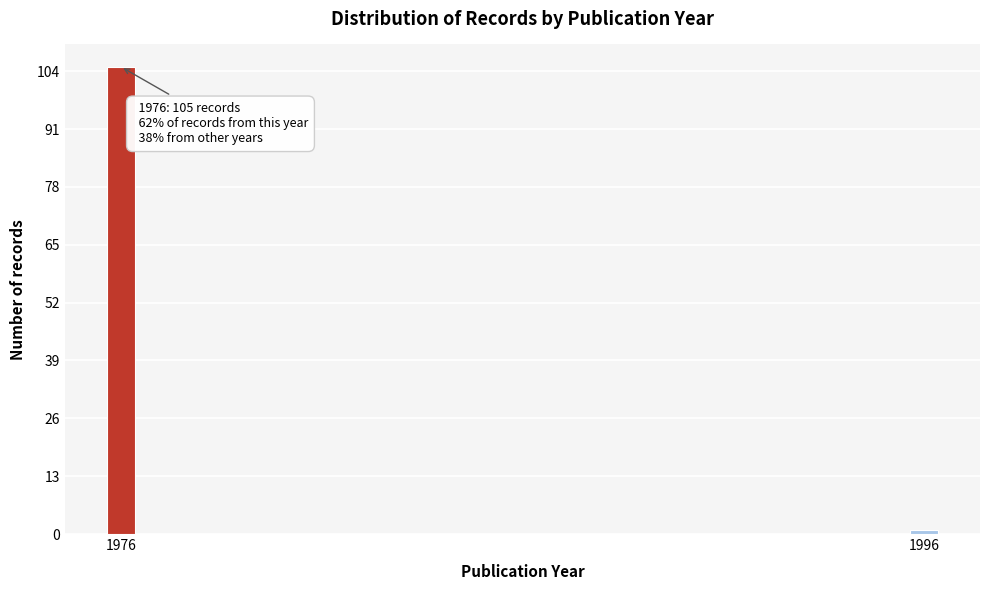

Reading right to left, what are all the values shown in this chart?

1	105